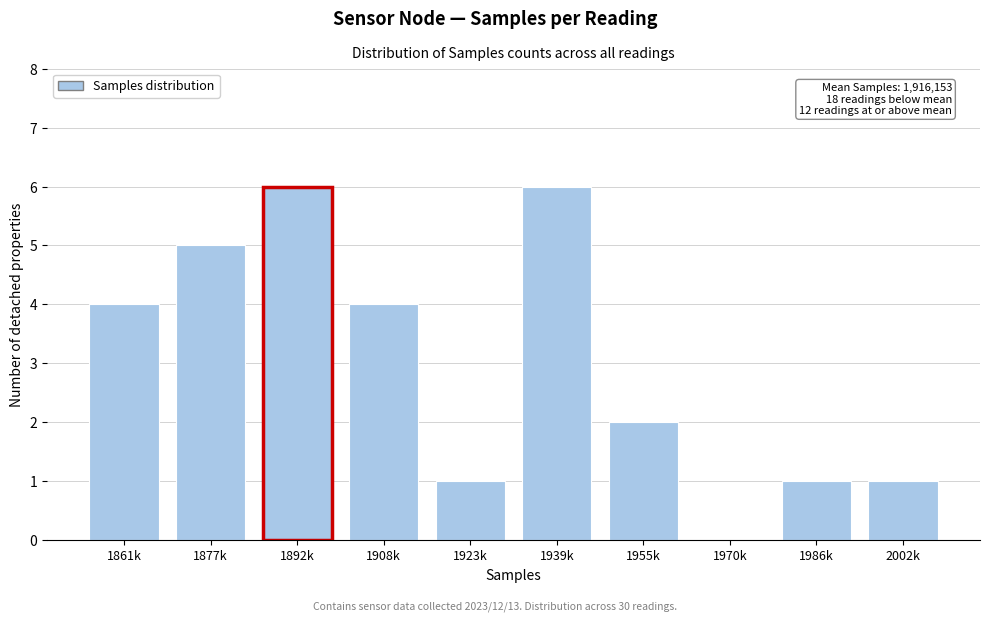

Reading left to right, extract all data points from this chart.

1861k=4	1877k=5	1892k=6	1908k=4	1923k=1	1939k=6	1955k=2	1970k=0	1986k=1	2002k=1